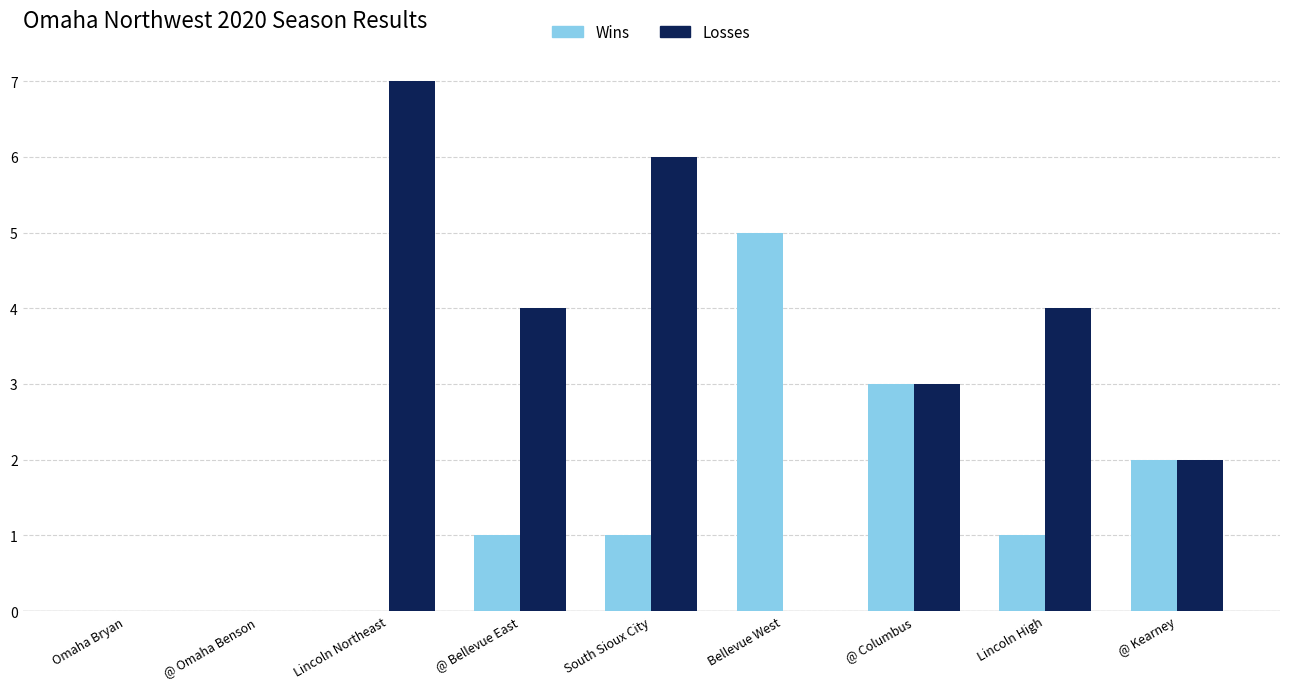

Are the bars grouped side by side (vs. stacked)?

Yes